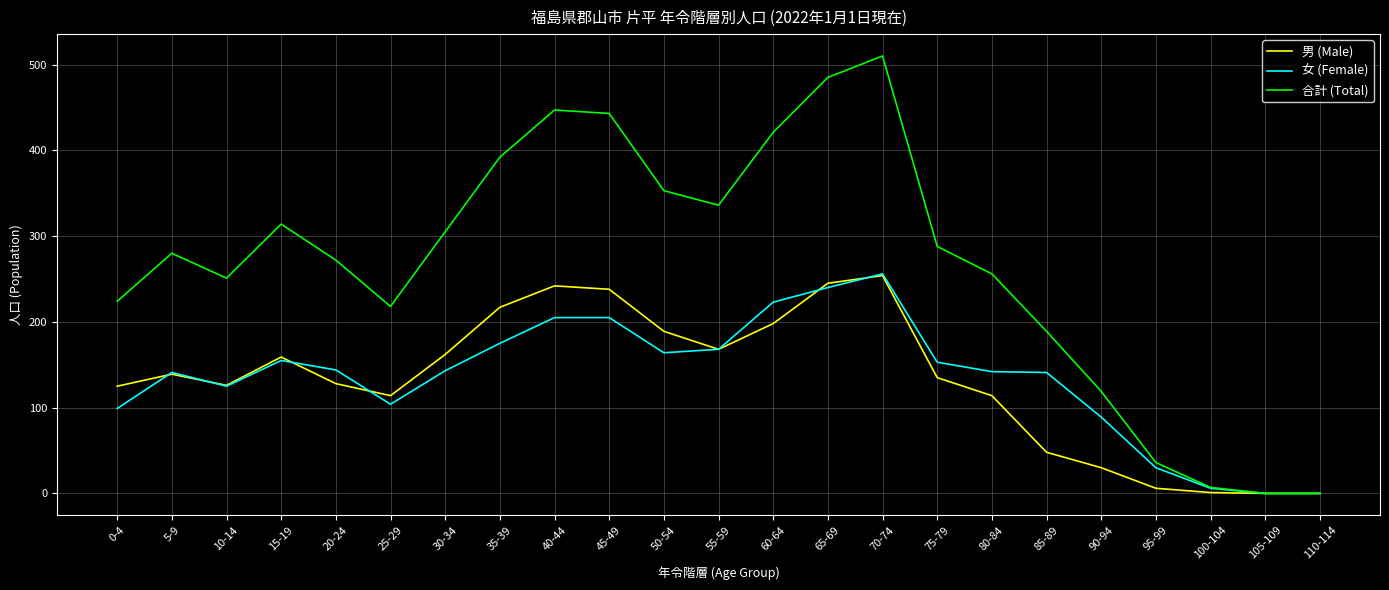

What are all the series names shown in the legend?

男 (Male), 女 (Female), 合計 (Total)